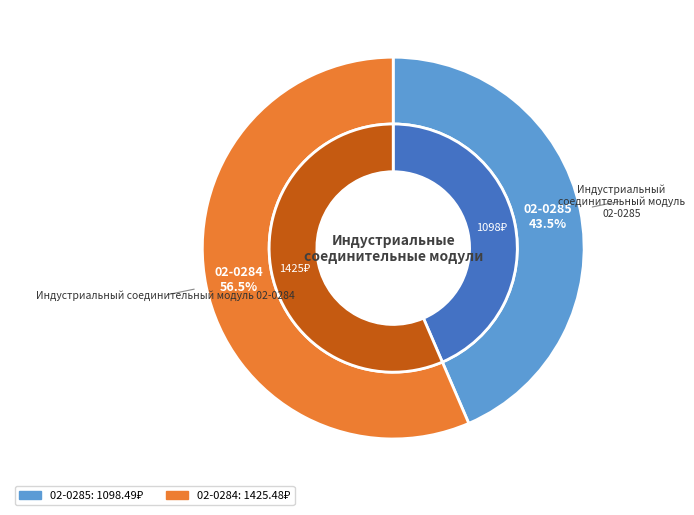

The 02-0284 slice represents 56% of the pie. True or false?

True